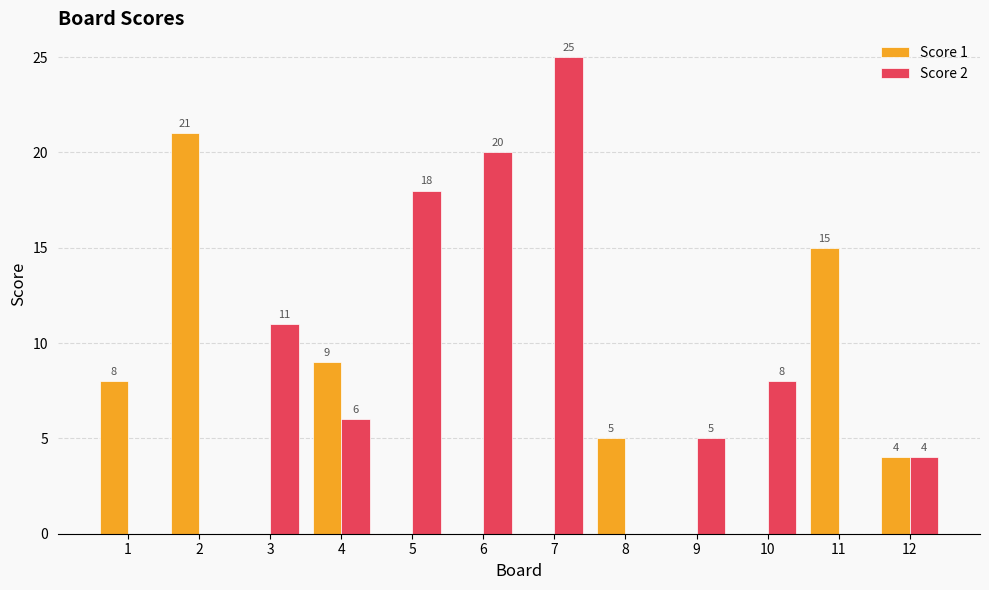

Between 7 and 10, which series saw the biggest shift?

Score 2